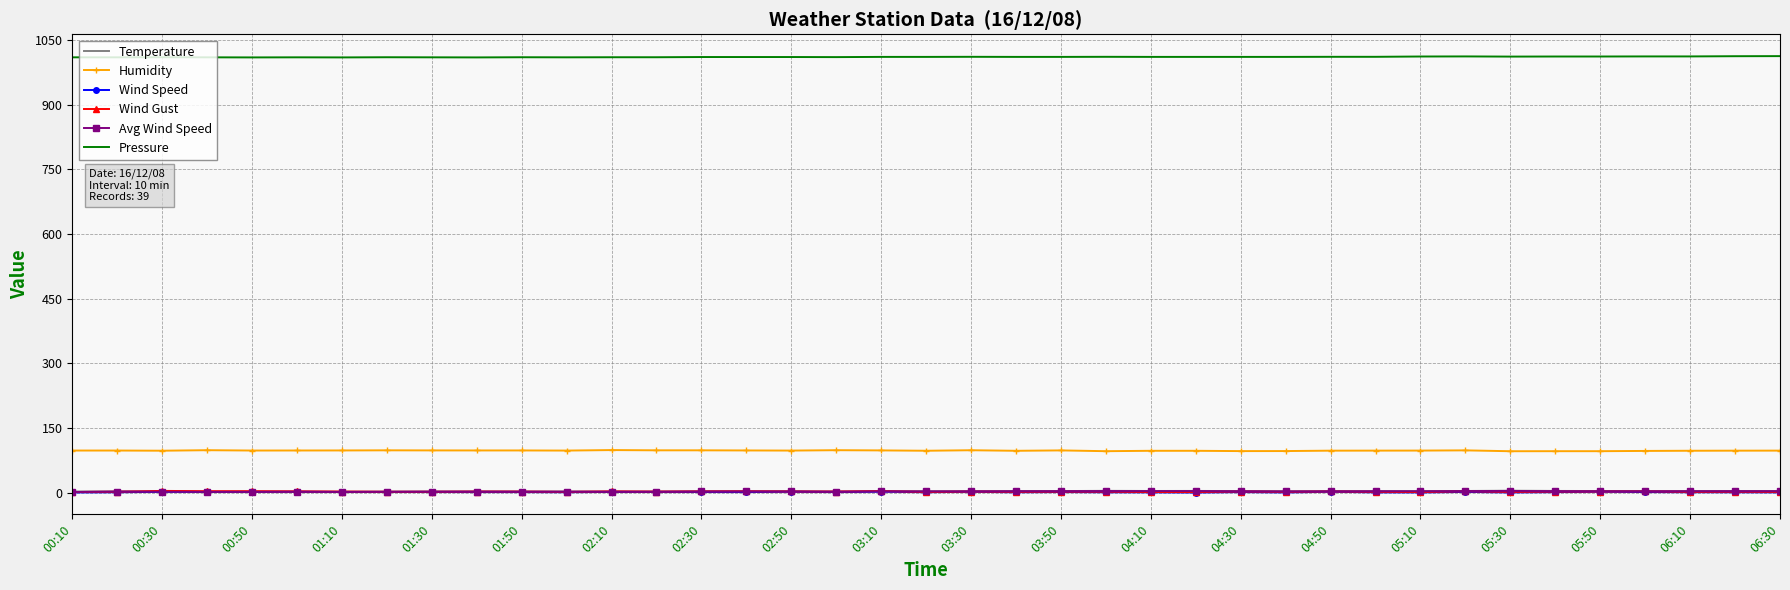

True or false: Pressure and Wind Gust cross at least once.

False